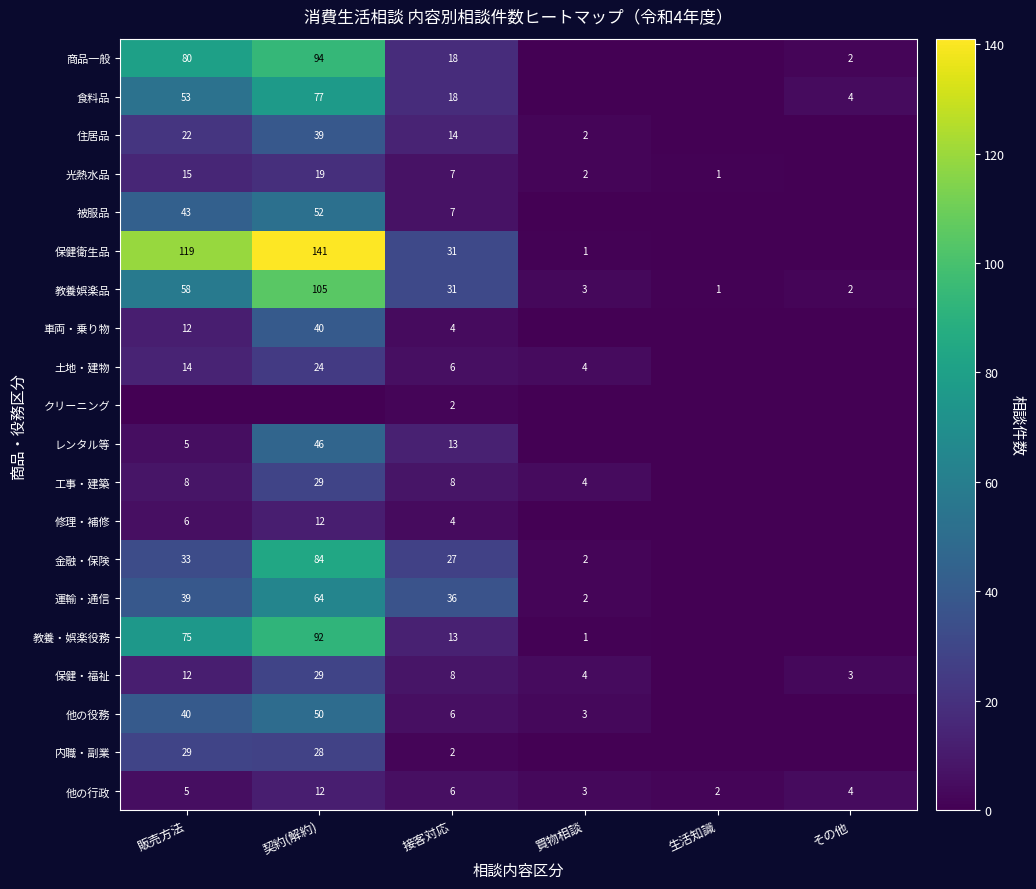

What is the difference between the highest and lowest values at 契約(解約)?

141